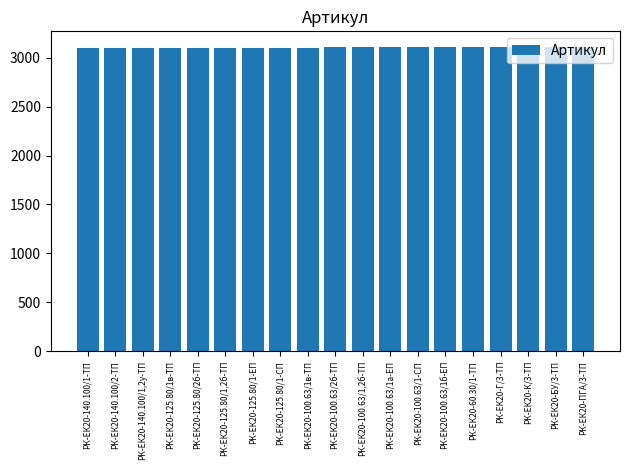

What position from the right is РК-ЕК20-100.63/1в-ТП?

11